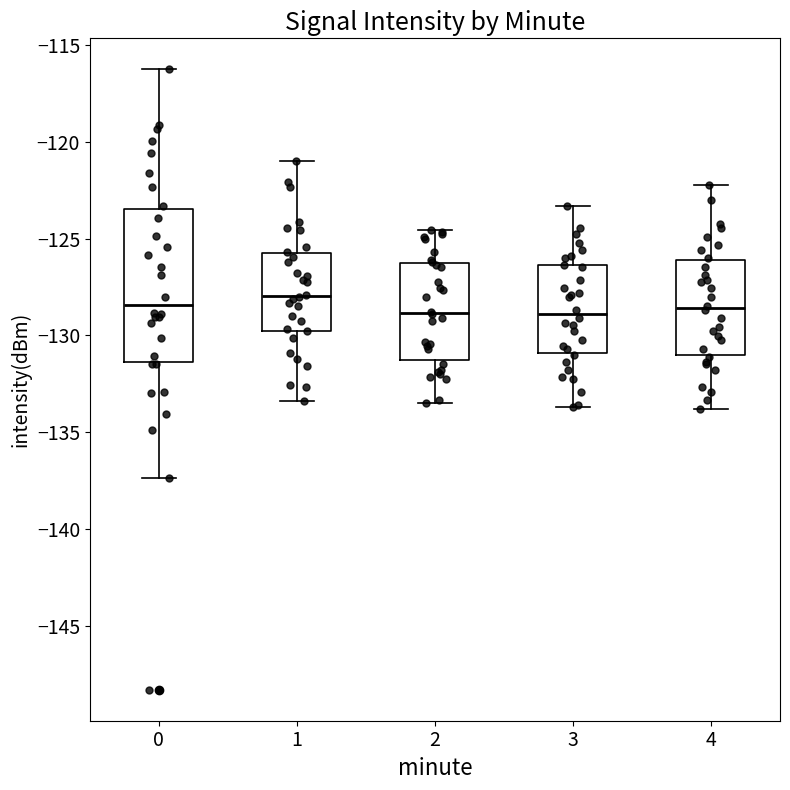

Which box is the tallest, from its lower edge to its upper edge?

0